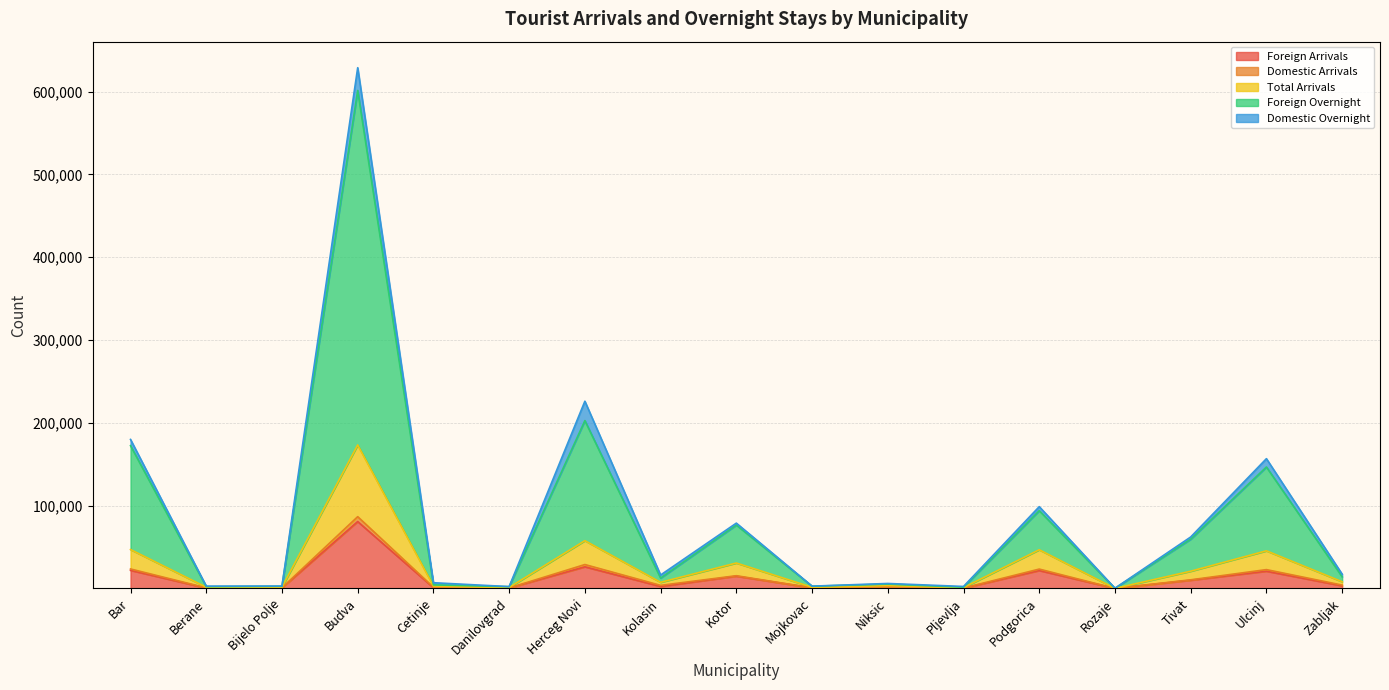

In Total Arrivals, how many points are lower than both neighbors (excluding endpoints)?

6